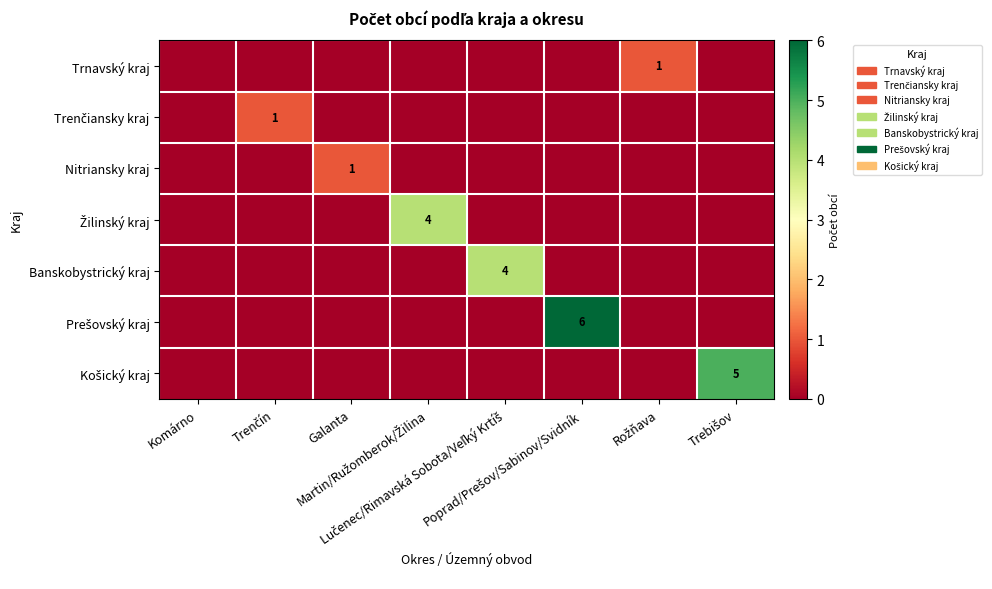

Is the value of Nitriansky kraj at Galanta greater than the value of Trnavský kraj at Martin/Ružomberok/Žilina?

Yes